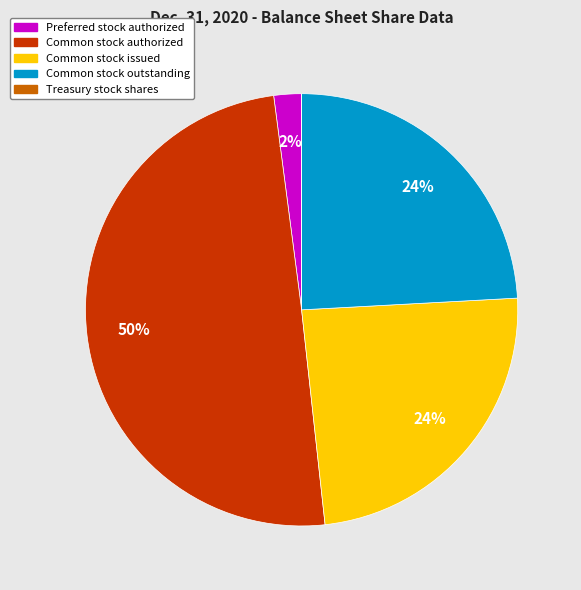

To the nearest percent, what portion does Common stock issued represent?

24%